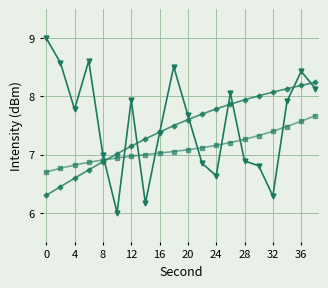

What is the smallest value displayed?

6.0